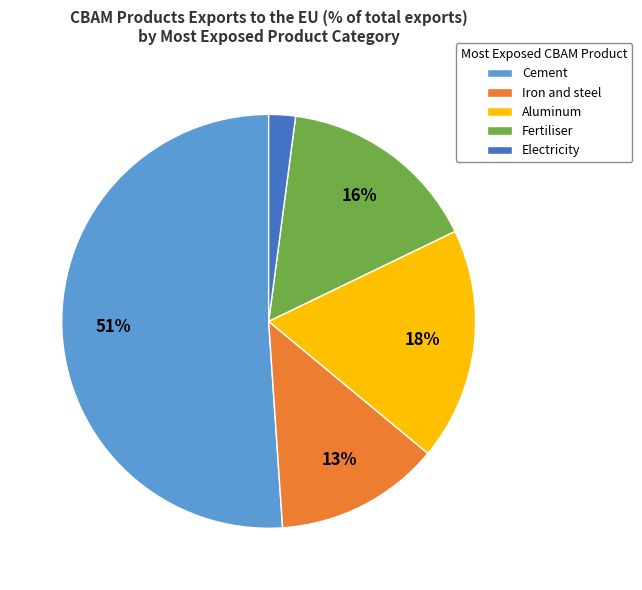

Is the sum of Fertiliser and Electricity greater than half?

No